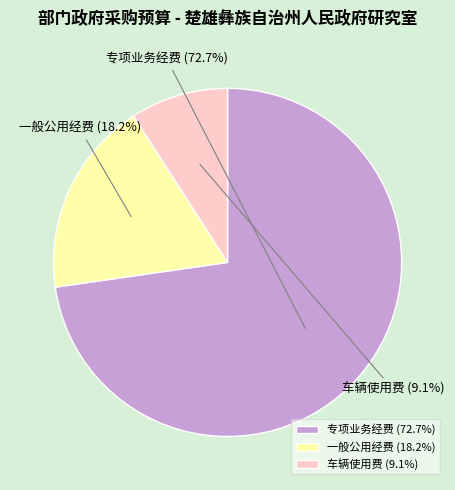

Do 车辆使用费 and 一般公用经费 together represent more than half of the pie?

No